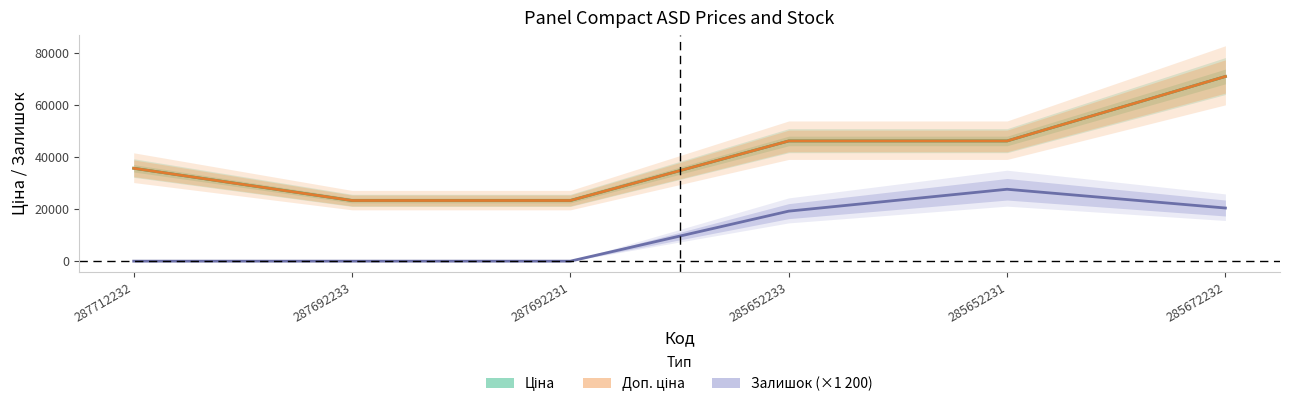

List the series in order of their peak value, highest first.

Ціна, Доп. ціна, Залишок (×1 200)